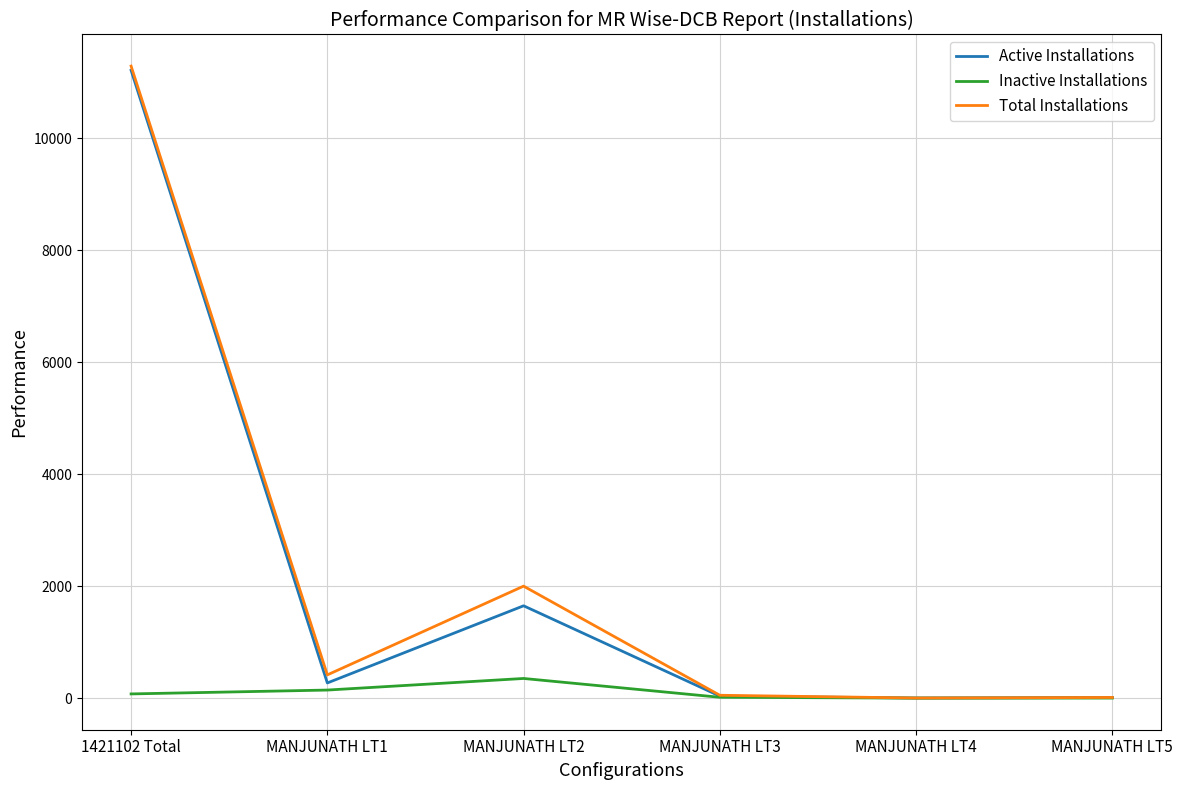

At which label is Active Installations closest to 5607?

MANJUNATH LT2